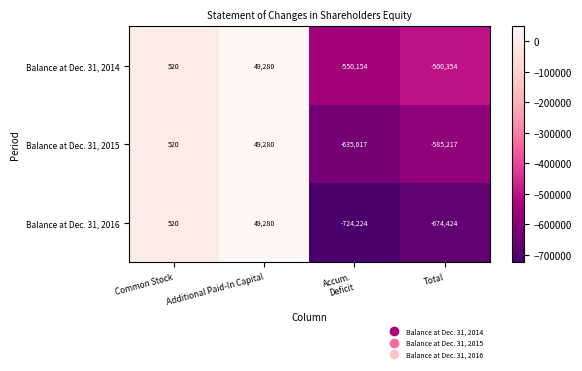

Reading left to right, what are all the values shown in this chart?

Balance at Dec. 31, 2014: 520	49280	-550154	-500354
Balance at Dec. 31, 2015: 520	49280	-635017	-585217
Balance at Dec. 31, 2016: 520	49280	-724224	-674424